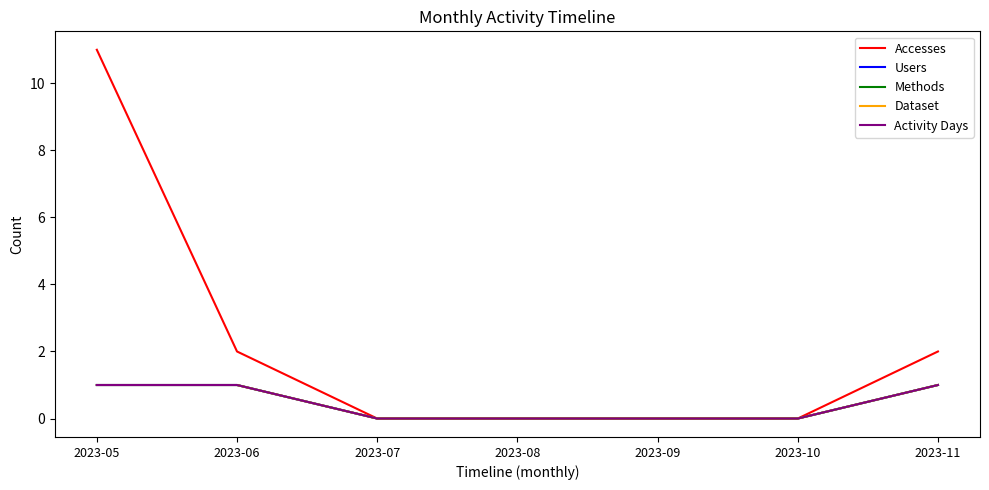

Does the chart display data point markers on the line(s)?

No